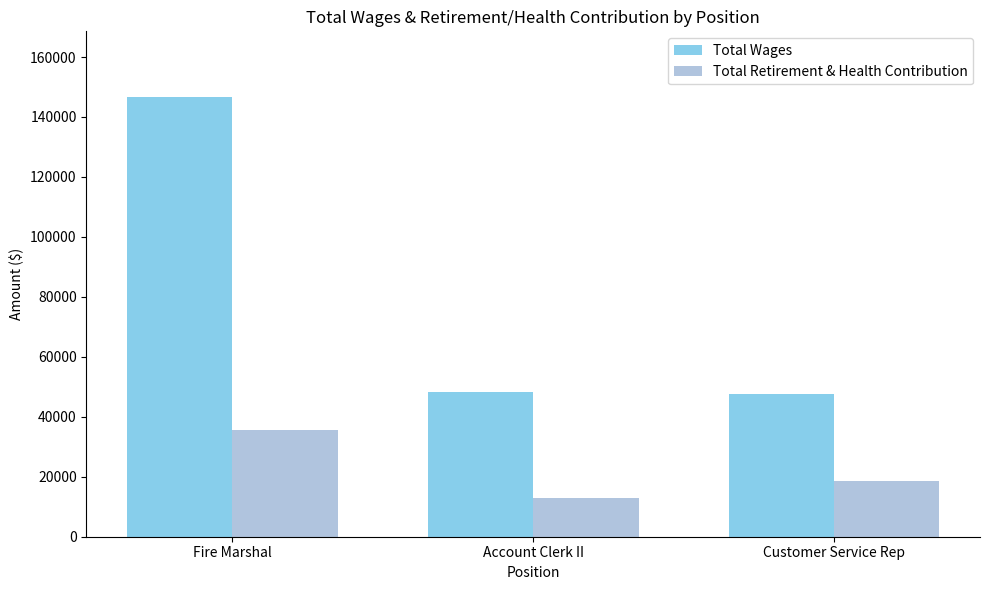

What is the approximate value of Total Wages at Customer Service Rep?

47609